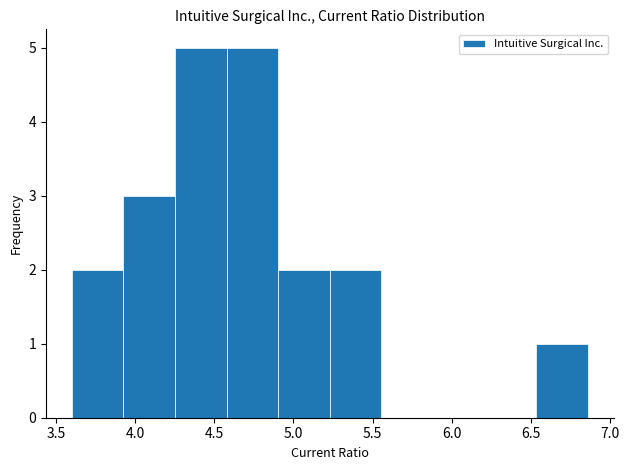

What is the height of the bar covering 4.90 to 5.25 on the x-axis? Neither the bar edges nor the heights are printed on the chart, so give them approximately, as read against the axes.

2